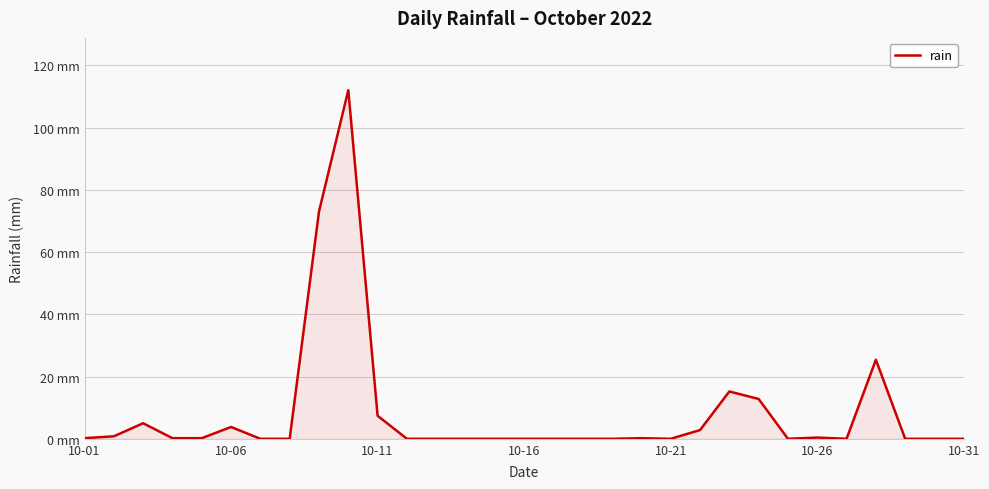

Does the chart have visible grid lines?

Yes